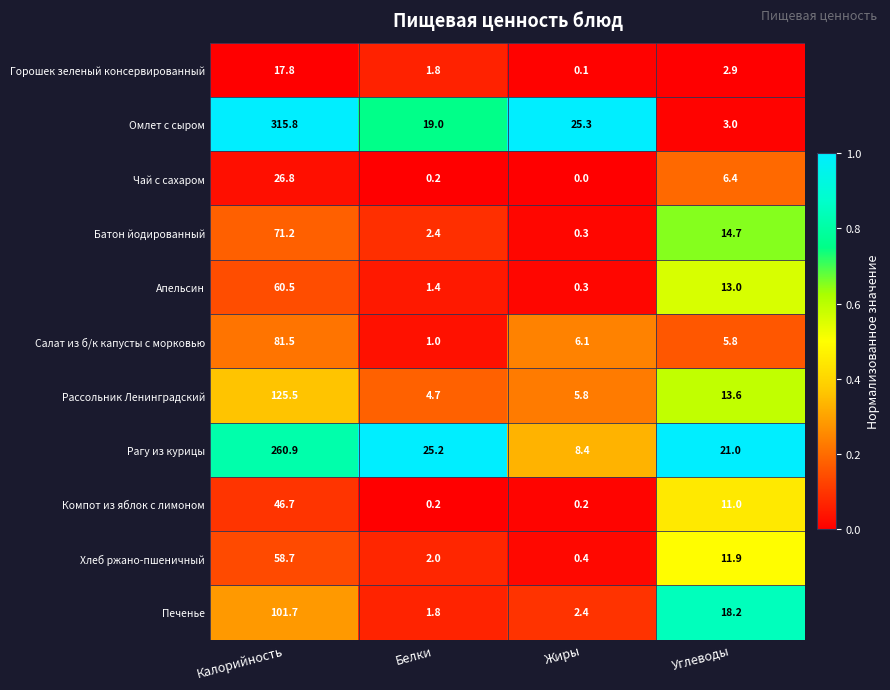

What is the difference between the maximum and minimum values in the Салат из б/к капусты с морковью series?

80.5